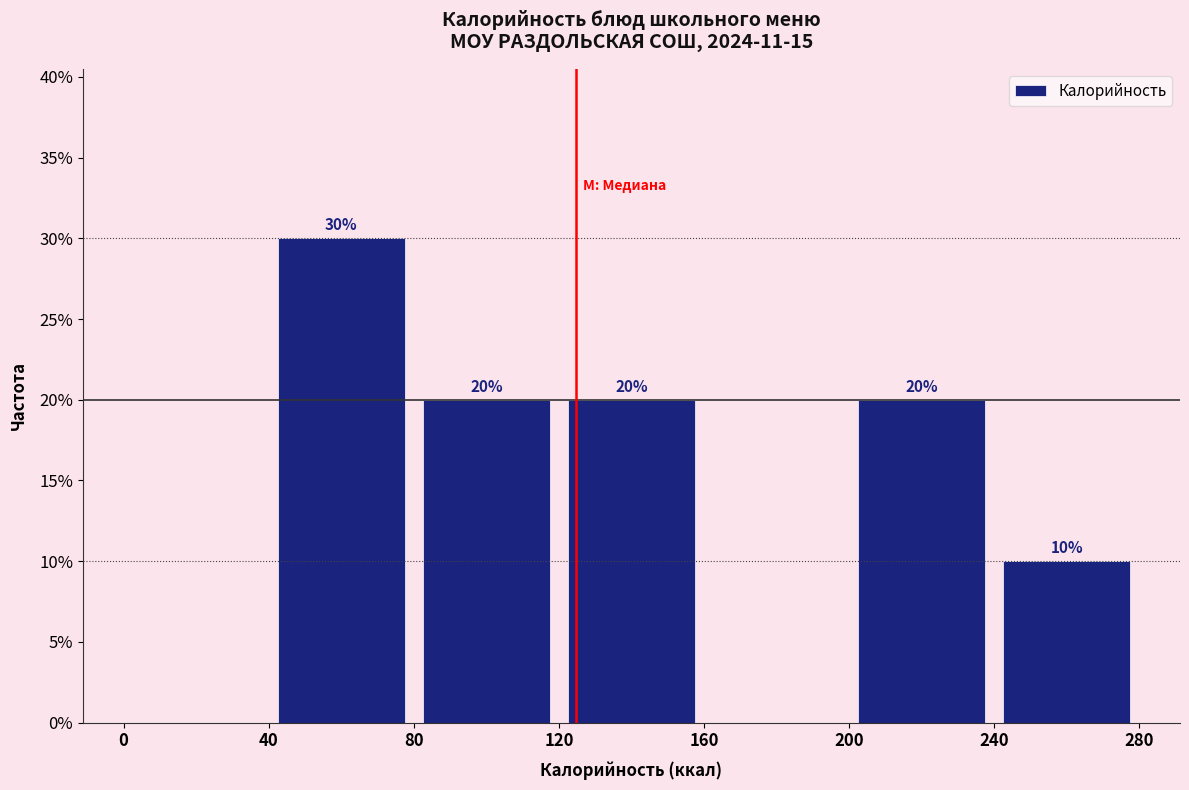

Which range on the x-axis has the tallest bar?

40 to 80